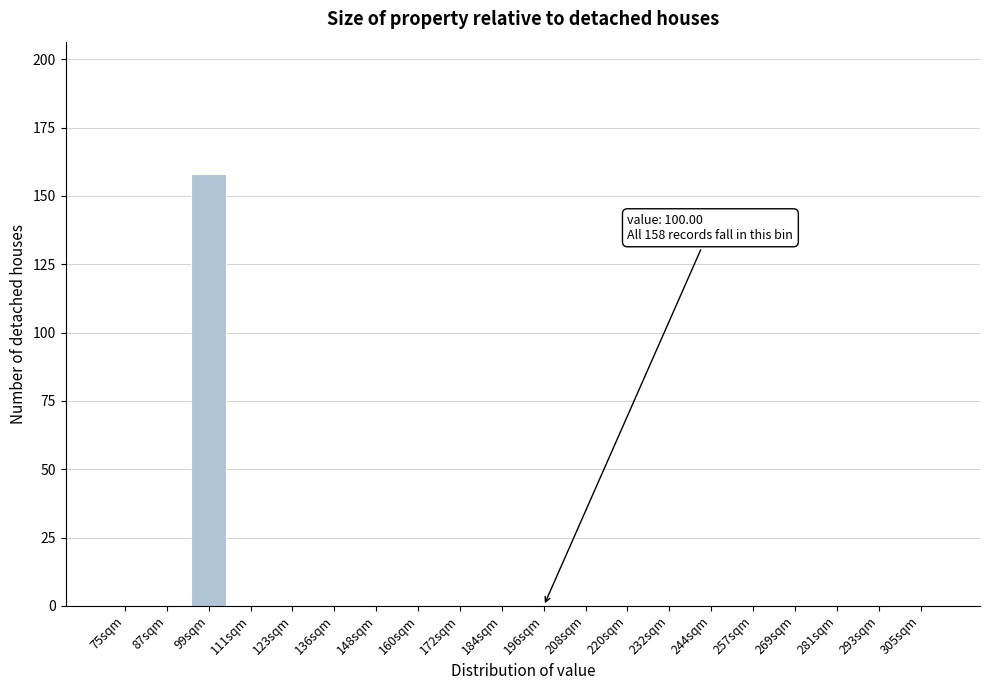

Reading left to right, extract all data points from this chart.

75sqm=0	87sqm=0	99sqm=158	111sqm=0	123sqm=0	136sqm=0	148sqm=0	160sqm=0	172sqm=0	184sqm=0	196sqm=0	208sqm=0	220sqm=0	232sqm=0	244sqm=0	257sqm=0	269sqm=0	281sqm=0	293sqm=0	305sqm=0